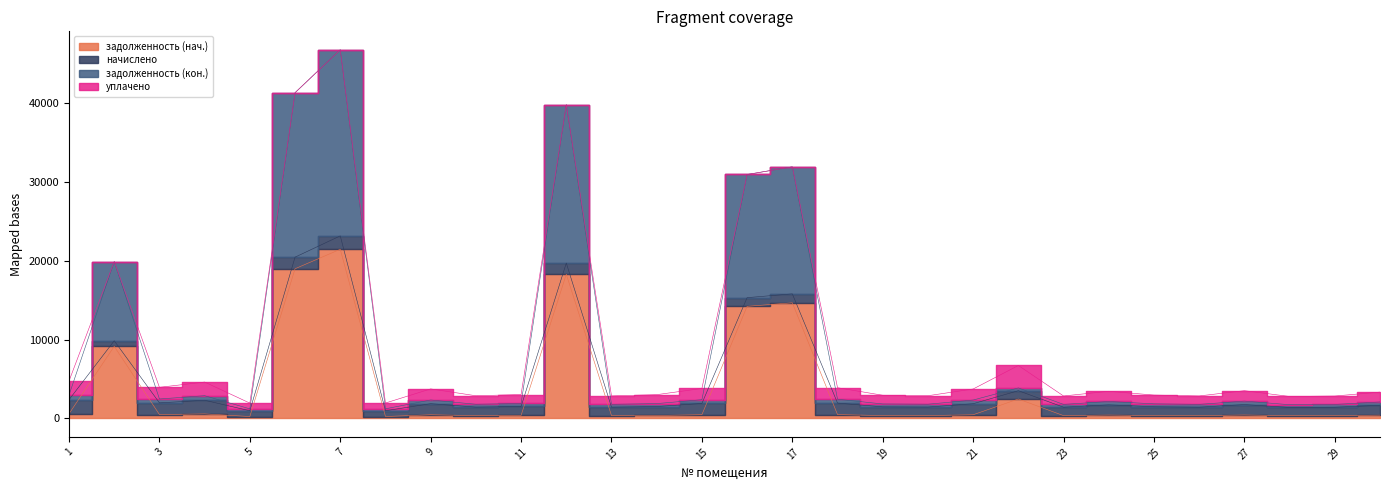

Which series has the largest range (max minus min)?

задолженность (кон.)